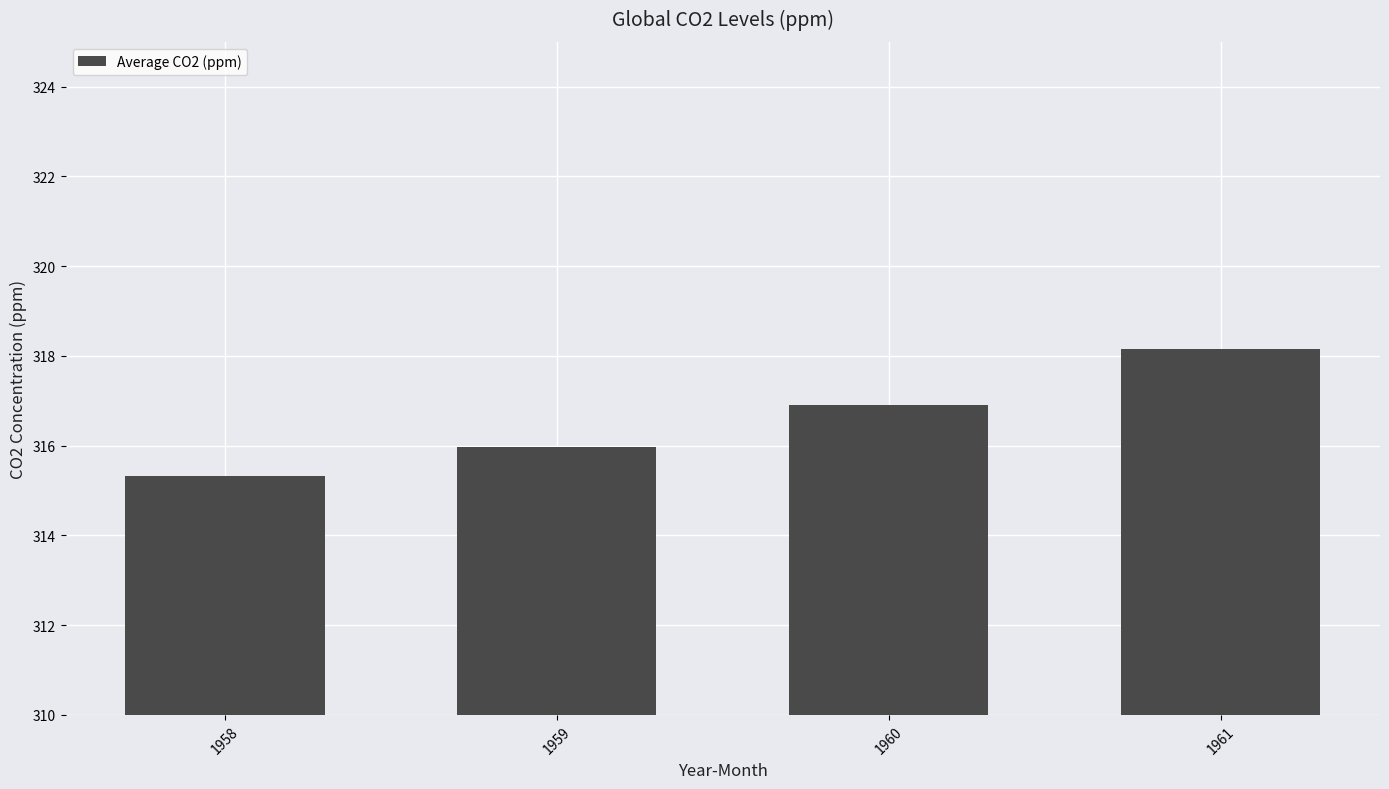

List the labels in order of value, smallest first.

1958, 1959, 1960, 1961